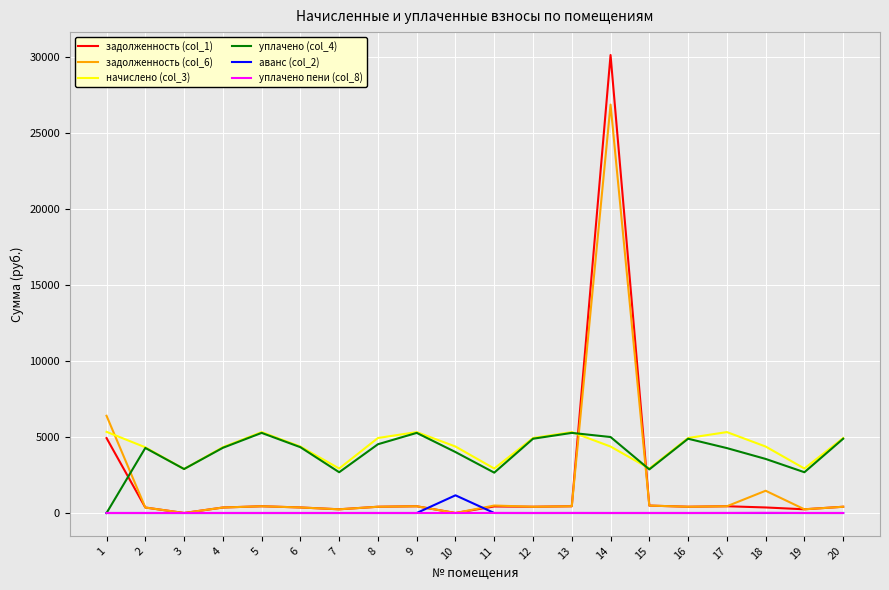

Which series has the widest spread of values?

задолженность (col_1)